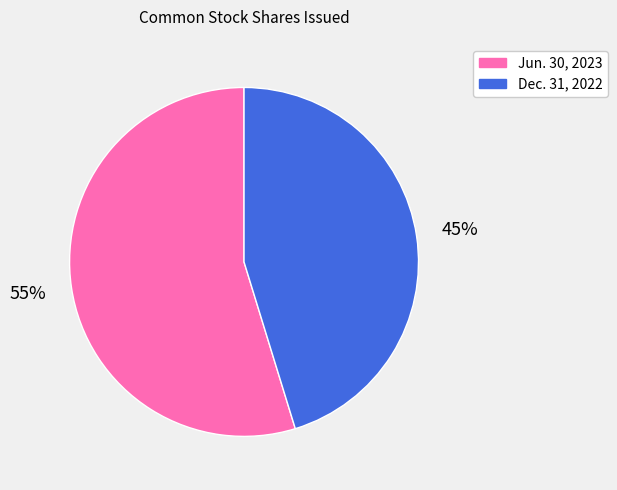

To the nearest percent, what percentage of the pie is Dec. 31, 2022?

45%